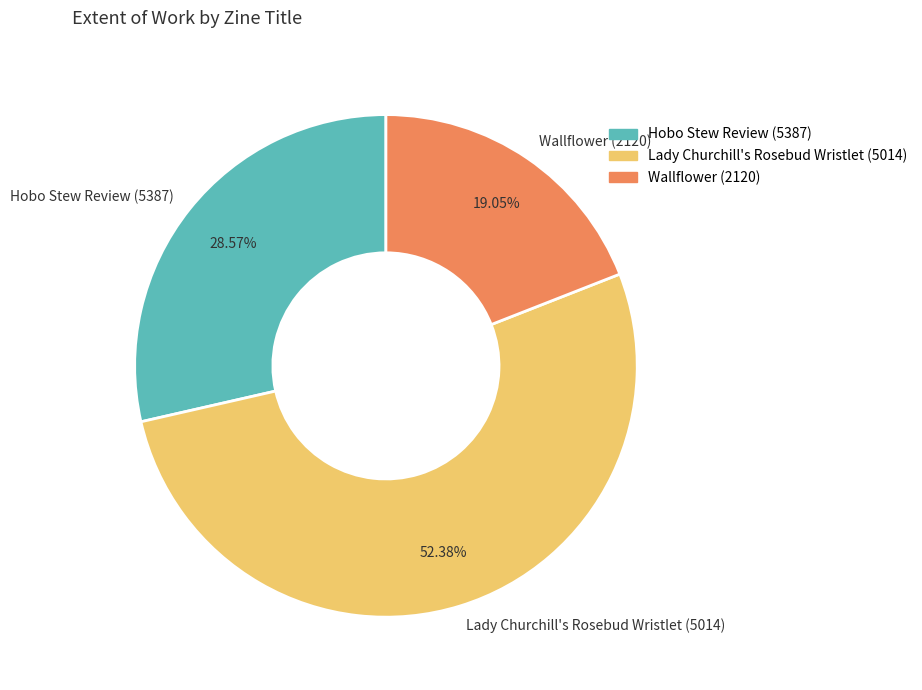

Count the number of slices in the pie.

3